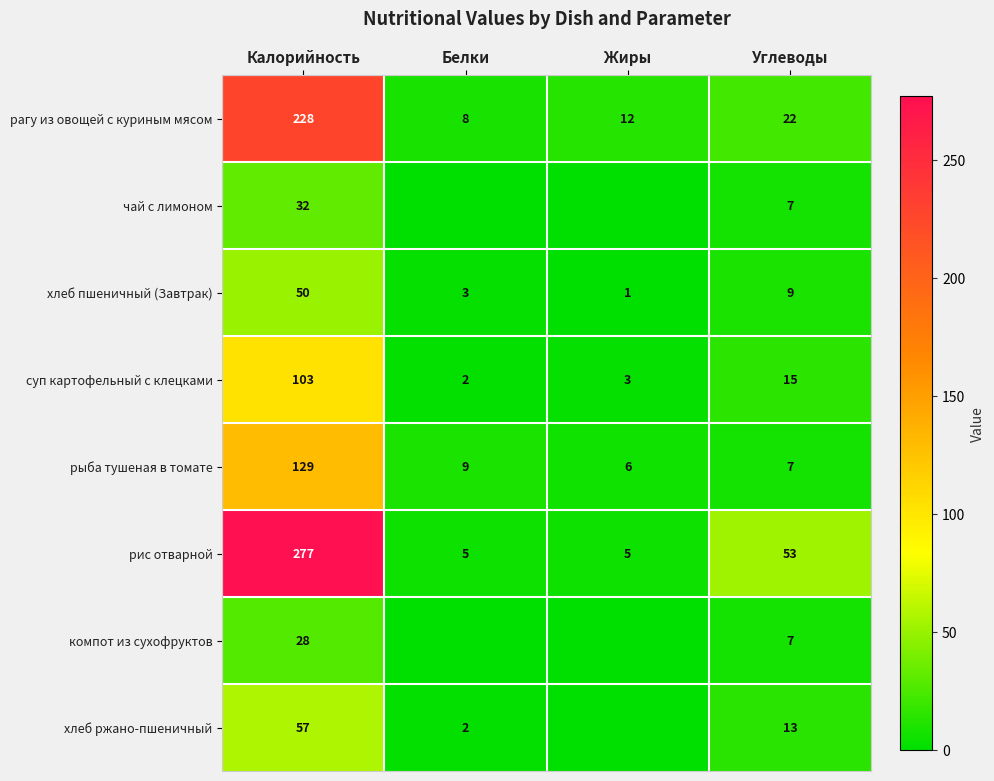

What is the average value of the рагу из овощей с куриным мясом series?

68